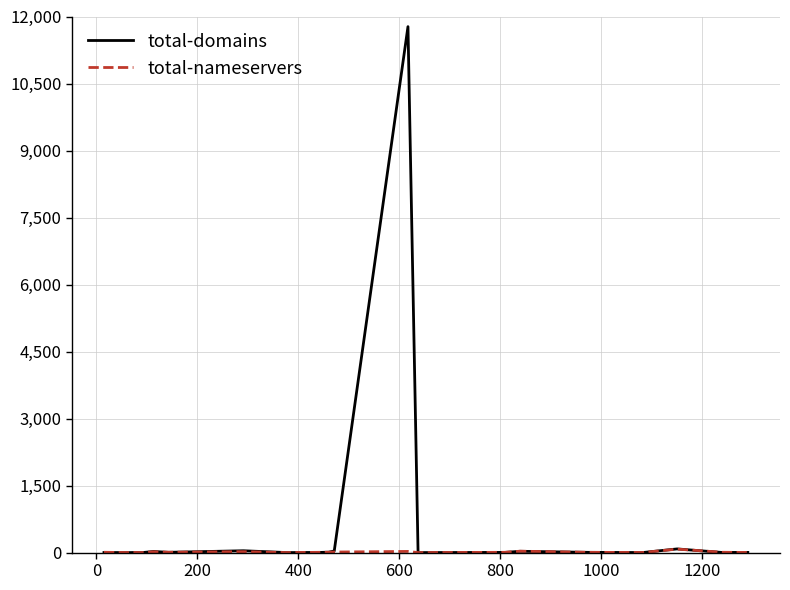

Which series has the largest range (max minus min)?

total-domains